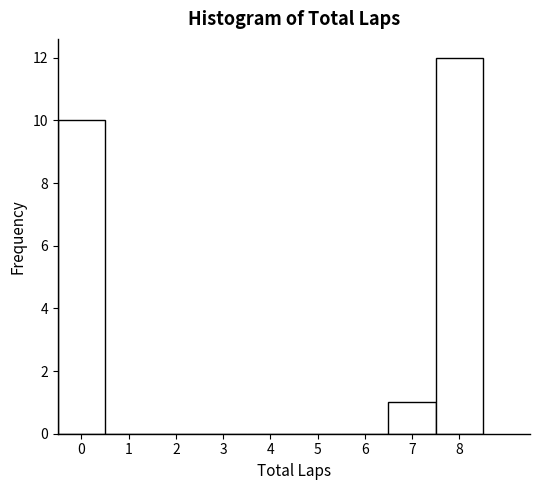

Reading left to right, list every bar in this chart as the range it spans on the x-axis followed by its height. The values are not printed on the chart, so give them approximately, as read against the axis.

-0.5 to 0.5: 10
0.5 to 1.5: 0
1.5 to 2.5: 0
2.5 to 3.5: 0
3.5 to 4.5: 0
4.5 to 5.5: 0
5.5 to 6.5: 0
6.5 to 7.5: 1
7.5 to 8.5: 12